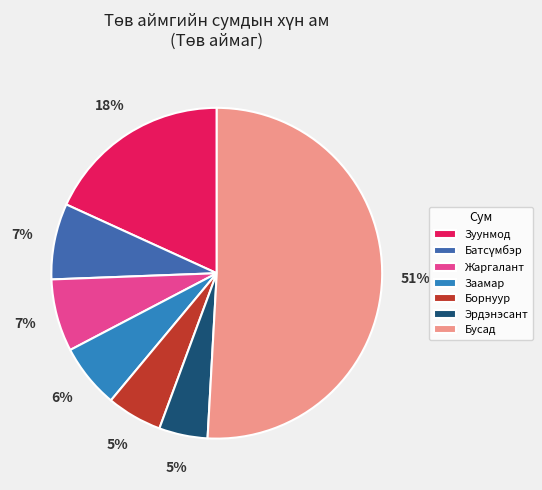

Is there a majority slice in this chart?

Yes